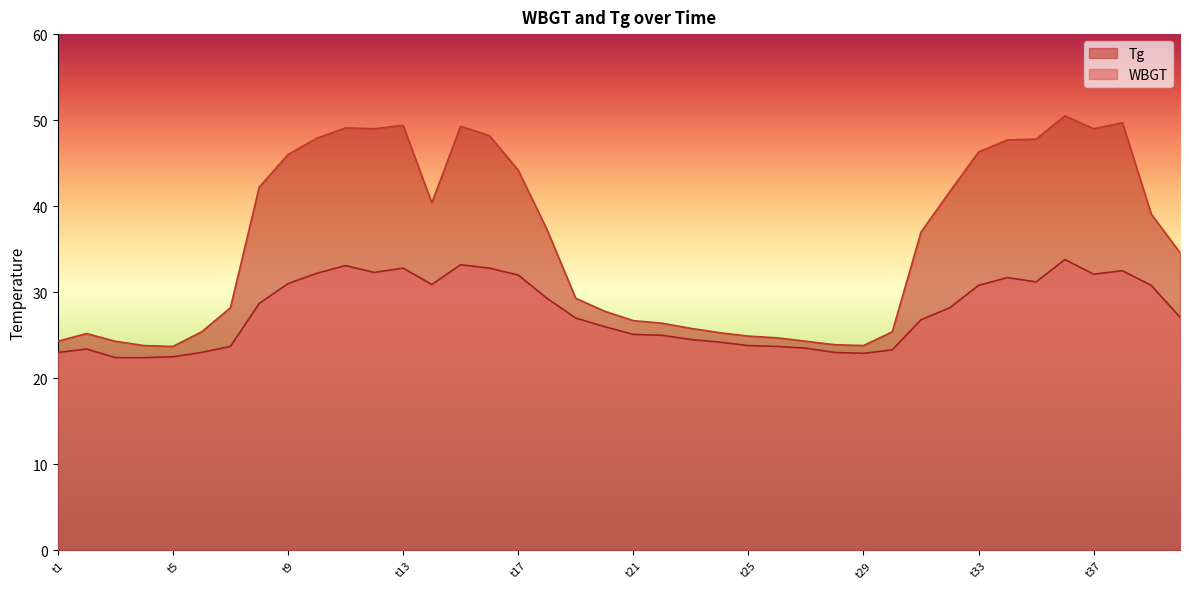

Which series has the widest spread of values?

Tg